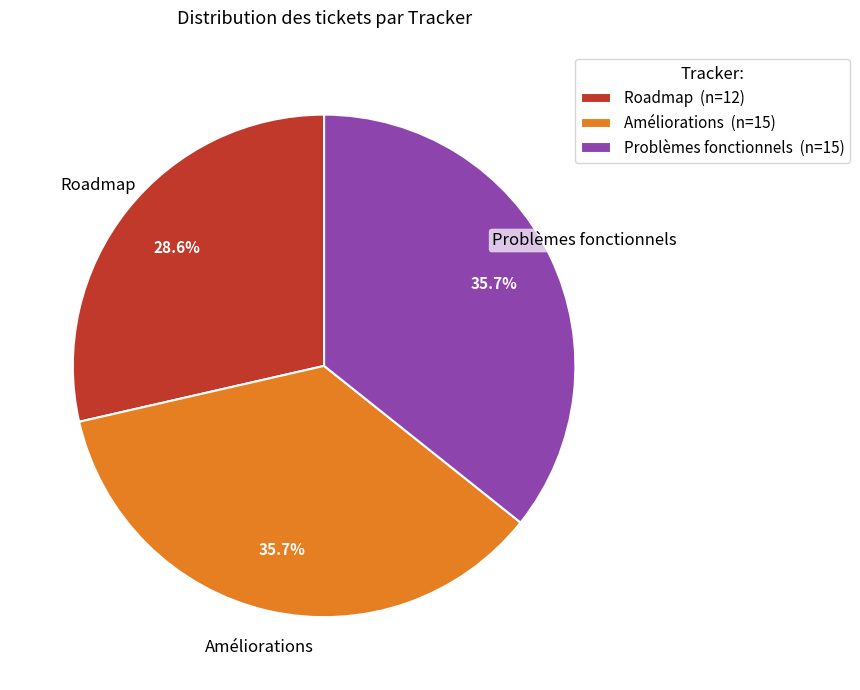

Is it true that Améliorations is 36% of the pie?

True